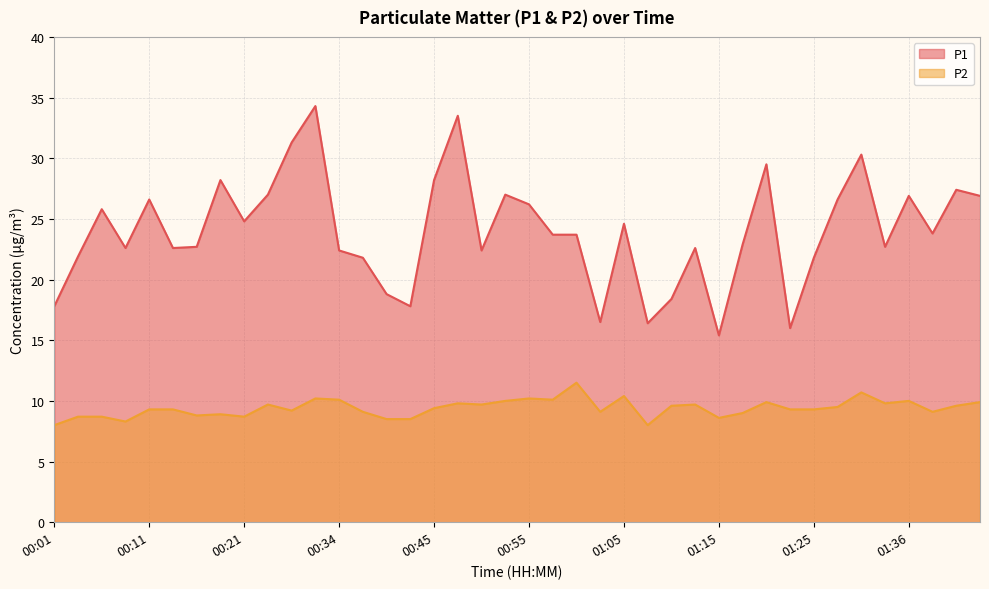

True or false: P2 and P1 intersect in this chart.

False